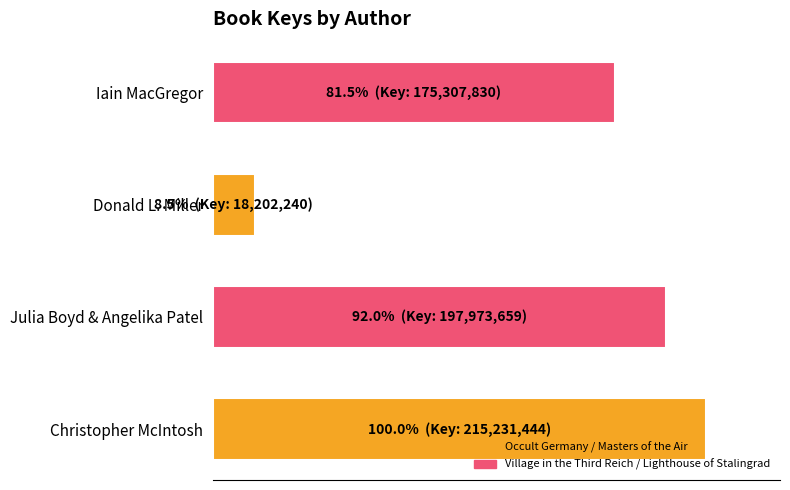

What is the sum of all values?

281.9